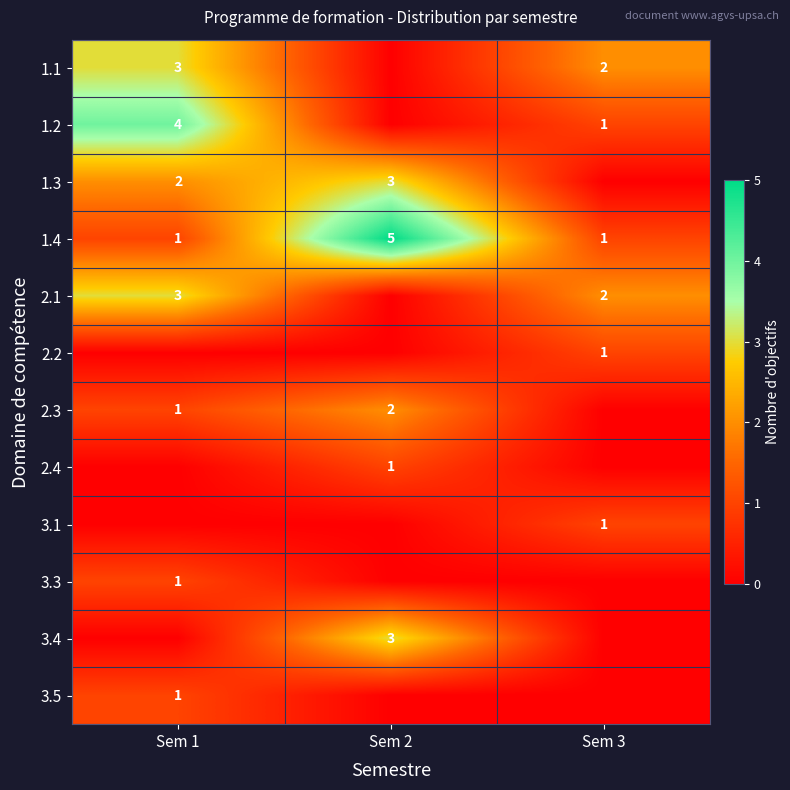

Is the value of 1.3 at Sem 1 greater than the value of 2.3 at Sem 1?

Yes